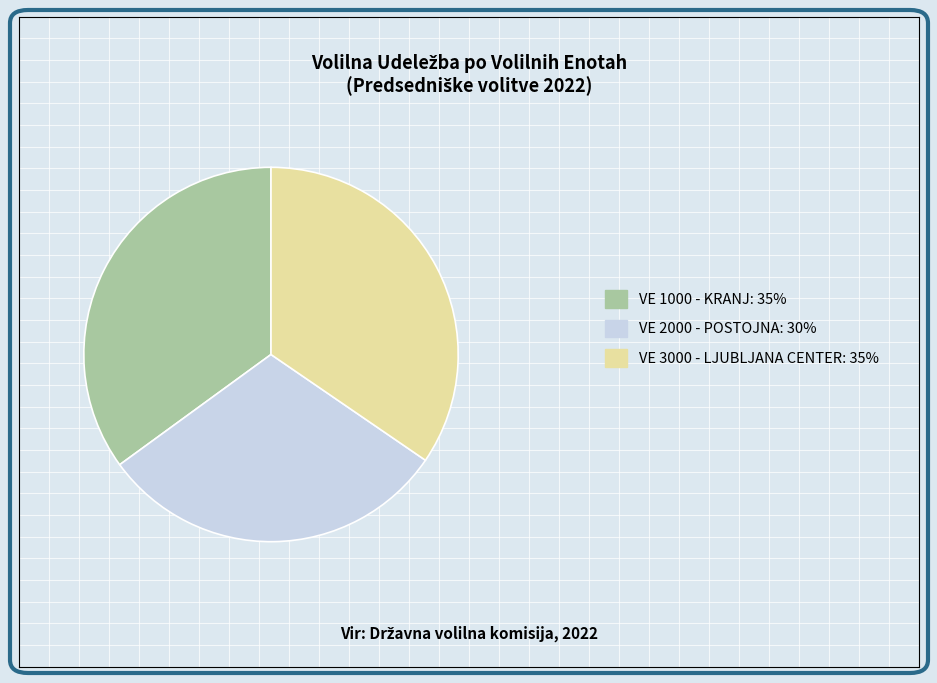

The VE 2000 - POSTOJNA: 30% slice represents 30% of the pie. True or false?

True